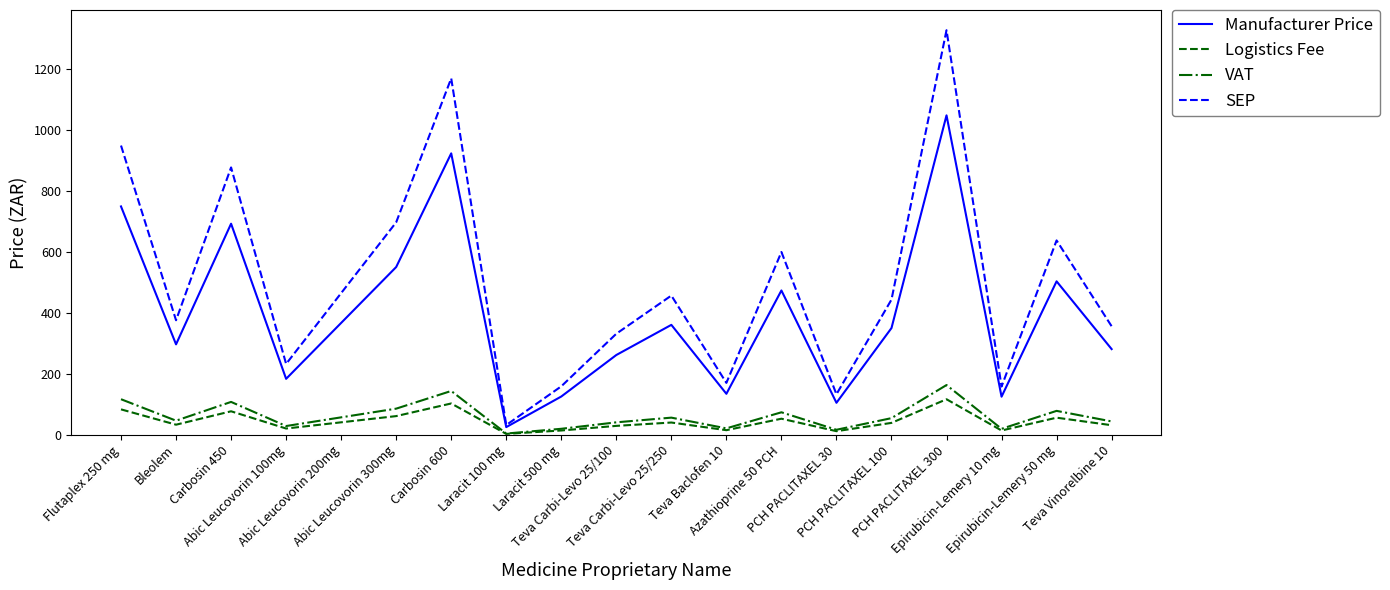

How many categories are shown in the chart?

19